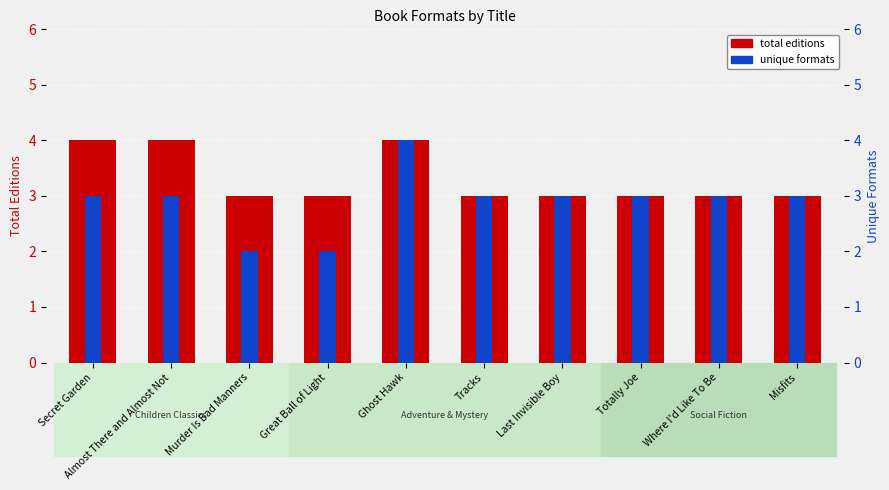

What is the difference between the maximum and minimum values in the total editions series?

1